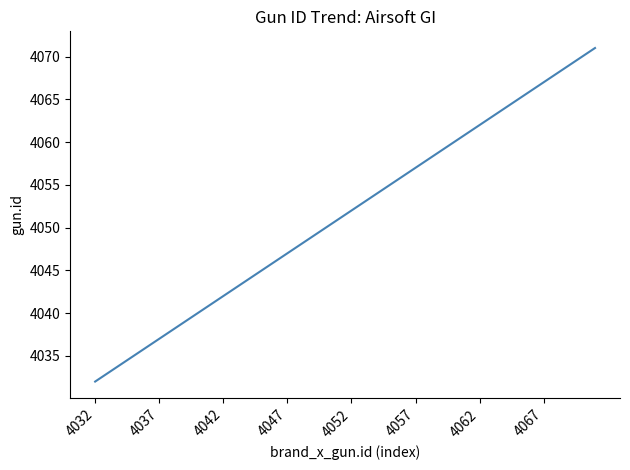

What is the greatest value displayed?

4071